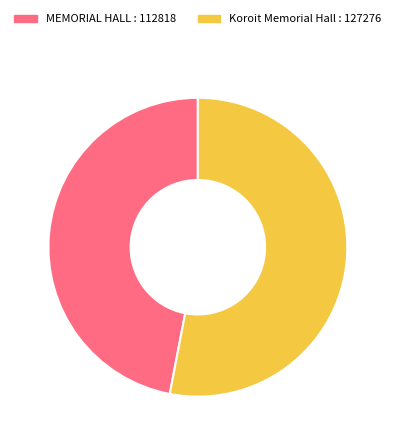

Do MEMORIAL HALL and Koroit Memorial Hall together represent more than half of the pie?

Yes